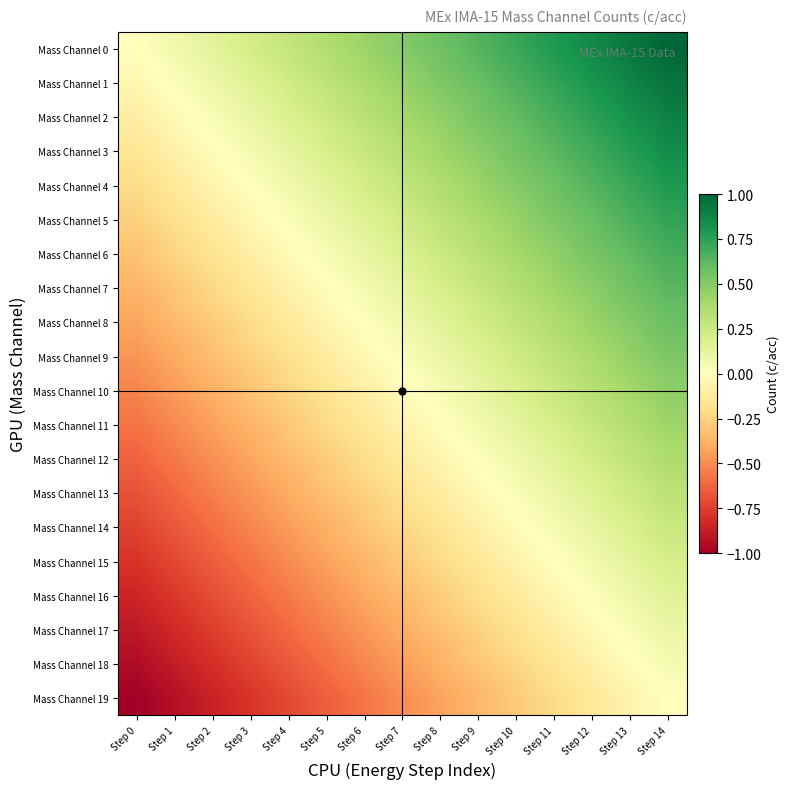

Reading left to right, what are all the values shown in this chart?

Mass Channel 0: Step 0=0.0	Step 1=0.1	Step 2=0.1	Step 3=0.2	Step 4=0.3	Step 5=0.4	Step 6=0.4	Step 7=0.5	Step 8=0.6	Step 9=0.6	Step 10=0.7	Step 11=0.8	Step 12=0.9	Step 13=0.9	Step 14=1.0
Mass Channel 1: Step 0=-0.1	Step 1=0.0	Step 2=0.1	Step 3=0.2	Step 4=0.2	Step 5=0.3	Step 6=0.4	Step 7=0.4	Step 8=0.5	Step 9=0.6	Step 10=0.7	Step 11=0.7	Step 12=0.8	Step 13=0.9	Step 14=0.9
Mass Channel 2: Step 0=-0.1	Step 1=-0.0	Step 2=0.0	Step 3=0.1	Step 4=0.2	Step 5=0.3	Step 6=0.3	Step 7=0.4	Step 8=0.5	Step 9=0.5	Step 10=0.6	Step 11=0.7	Step 12=0.8	Step 13=0.8	Step 14=0.9
Mass Channel 3: Step 0=-0.2	Step 1=-0.1	Step 2=-0.0	Step 3=0.1	Step 4=0.1	Step 5=0.2	Step 6=0.3	Step 7=0.3	Step 8=0.4	Step 9=0.5	Step 10=0.6	Step 11=0.6	Step 12=0.7	Step 13=0.8	Step 14=0.8
Mass Channel 4: Step 0=-0.2	Step 1=-0.1	Step 2=-0.1	Step 3=0.0	Step 4=0.1	Step 5=0.1	Step 6=0.2	Step 7=0.3	Step 8=0.4	Step 9=0.4	Step 10=0.5	Step 11=0.6	Step 12=0.6	Step 13=0.7	Step 14=0.8
Mass Channel 5: Step 0=-0.3	Step 1=-0.2	Step 2=-0.1	Step 3=-0.0	Step 4=0.0	Step 5=0.1	Step 6=0.2	Step 7=0.2	Step 8=0.3	Step 9=0.4	Step 10=0.5	Step 11=0.5	Step 12=0.6	Step 13=0.7	Step 14=0.7
Mass Channel 6: Step 0=-0.3	Step 1=-0.2	Step 2=-0.2	Step 3=-0.1	Step 4=-0.0	Step 5=0.0	Step 6=0.1	Step 7=0.2	Step 8=0.3	Step 9=0.3	Step 10=0.4	Step 11=0.5	Step 12=0.5	Step 13=0.6	Step 14=0.7
Mass Channel 7: Step 0=-0.4	Step 1=-0.3	Step 2=-0.2	Step 3=-0.2	Step 4=-0.1	Step 5=-0.0	Step 6=0.1	Step 7=0.1	Step 8=0.2	Step 9=0.3	Step 10=0.3	Step 11=0.4	Step 12=0.5	Step 13=0.6	Step 14=0.6
Mass Channel 8: Step 0=-0.4	Step 1=-0.3	Step 2=-0.3	Step 3=-0.2	Step 4=-0.1	Step 5=-0.1	Step 6=0.0	Step 7=0.1	Step 8=0.2	Step 9=0.2	Step 10=0.3	Step 11=0.4	Step 12=0.4	Step 13=0.5	Step 14=0.6
Mass Channel 9: Step 0=-0.5	Step 1=-0.4	Step 2=-0.3	Step 3=-0.3	Step 4=-0.2	Step 5=-0.1	Step 6=-0.0	Step 7=0.0	Step 8=0.1	Step 9=0.2	Step 10=0.2	Step 11=0.3	Step 12=0.4	Step 13=0.5	Step 14=0.5
Mass Channel 10: Step 0=-0.5	Step 1=-0.5	Step 2=-0.4	Step 3=-0.3	Step 4=-0.2	Step 5=-0.2	Step 6=-0.1	Step 7=-0.0	Step 8=0.0	Step 9=0.1	Step 10=0.2	Step 11=0.3	Step 12=0.3	Step 13=0.4	Step 14=0.5
Mass Channel 11: Step 0=-0.6	Step 1=-0.5	Step 2=-0.4	Step 3=-0.4	Step 4=-0.3	Step 5=-0.2	Step 6=-0.2	Step 7=-0.1	Step 8=-0.0	Step 9=0.1	Step 10=0.1	Step 11=0.2	Step 12=0.3	Step 13=0.3	Step 14=0.4
Mass Channel 12: Step 0=-0.6	Step 1=-0.6	Step 2=-0.5	Step 3=-0.4	Step 4=-0.3	Step 5=-0.3	Step 6=-0.2	Step 7=-0.1	Step 8=-0.1	Step 9=0.0	Step 10=0.1	Step 11=0.2	Step 12=0.2	Step 13=0.3	Step 14=0.4
Mass Channel 13: Step 0=-0.7	Step 1=-0.6	Step 2=-0.5	Step 3=-0.5	Step 4=-0.4	Step 5=-0.3	Step 6=-0.3	Step 7=-0.2	Step 8=-0.1	Step 9=-0.0	Step 10=0.0	Step 11=0.1	Step 12=0.2	Step 13=0.2	Step 14=0.3
Mass Channel 14: Step 0=-0.7	Step 1=-0.7	Step 2=-0.6	Step 3=-0.5	Step 4=-0.5	Step 5=-0.4	Step 6=-0.3	Step 7=-0.2	Step 8=-0.2	Step 9=-0.1	Step 10=-0.0	Step 11=0.0	Step 12=0.1	Step 13=0.2	Step 14=0.3
Mass Channel 15: Step 0=-0.8	Step 1=-0.7	Step 2=-0.6	Step 3=-0.6	Step 4=-0.5	Step 5=-0.4	Step 6=-0.4	Step 7=-0.3	Step 8=-0.2	Step 9=-0.1	Step 10=-0.1	Step 11=-0.0	Step 12=0.1	Step 13=0.1	Step 14=0.2
Mass Channel 16: Step 0=-0.8	Step 1=-0.8	Step 2=-0.7	Step 3=-0.6	Step 4=-0.6	Step 5=-0.5	Step 6=-0.4	Step 7=-0.3	Step 8=-0.3	Step 9=-0.2	Step 10=-0.1	Step 11=-0.1	Step 12=0.0	Step 13=0.1	Step 14=0.2
Mass Channel 17: Step 0=-0.9	Step 1=-0.8	Step 2=-0.8	Step 3=-0.7	Step 4=-0.6	Step 5=-0.5	Step 6=-0.5	Step 7=-0.4	Step 8=-0.3	Step 9=-0.3	Step 10=-0.2	Step 11=-0.1	Step 12=-0.0	Step 13=0.0	Step 14=0.1
Mass Channel 18: Step 0=-0.9	Step 1=-0.9	Step 2=-0.8	Step 3=-0.7	Step 4=-0.7	Step 5=-0.6	Step 6=-0.5	Step 7=-0.4	Step 8=-0.4	Step 9=-0.3	Step 10=-0.2	Step 11=-0.2	Step 12=-0.1	Step 13=-0.0	Step 14=0.1
Mass Channel 19: Step 0=-1.0	Step 1=-0.9	Step 2=-0.9	Step 3=-0.8	Step 4=-0.7	Step 5=-0.6	Step 6=-0.6	Step 7=-0.5	Step 8=-0.4	Step 9=-0.4	Step 10=-0.3	Step 11=-0.2	Step 12=-0.1	Step 13=-0.1	Step 14=0.0